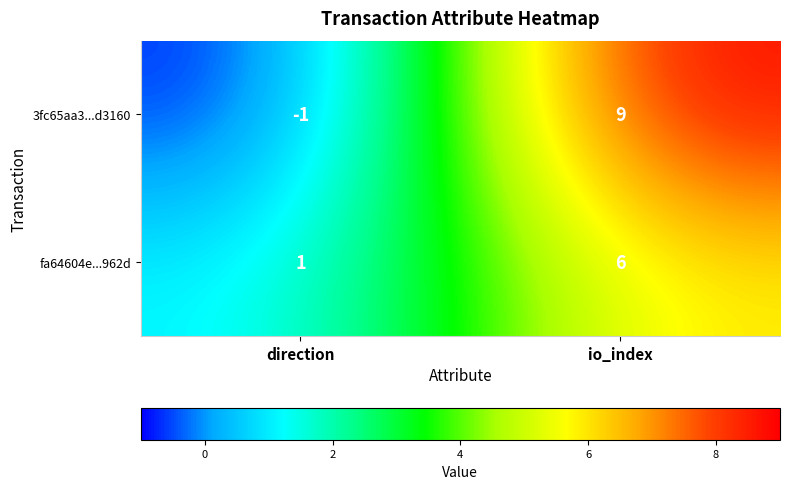

How many positive values does the 3fc65aa3...d3160 series have?

1